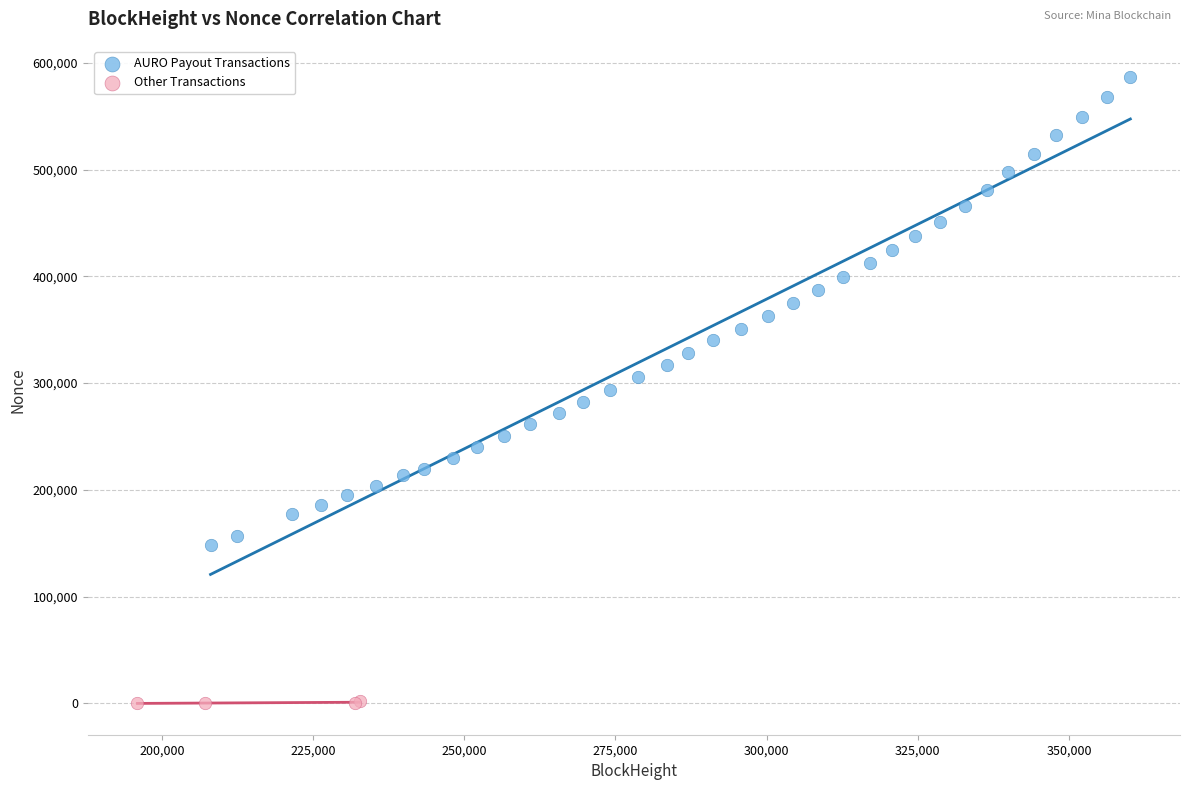

What are all the series names shown in the legend?

AURO Payout Transactions, Other Transactions